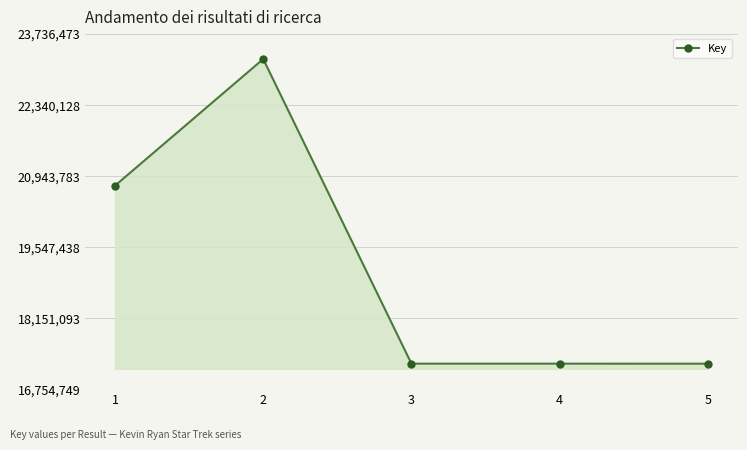

What is the change in value from 1 to 5?

-3495284